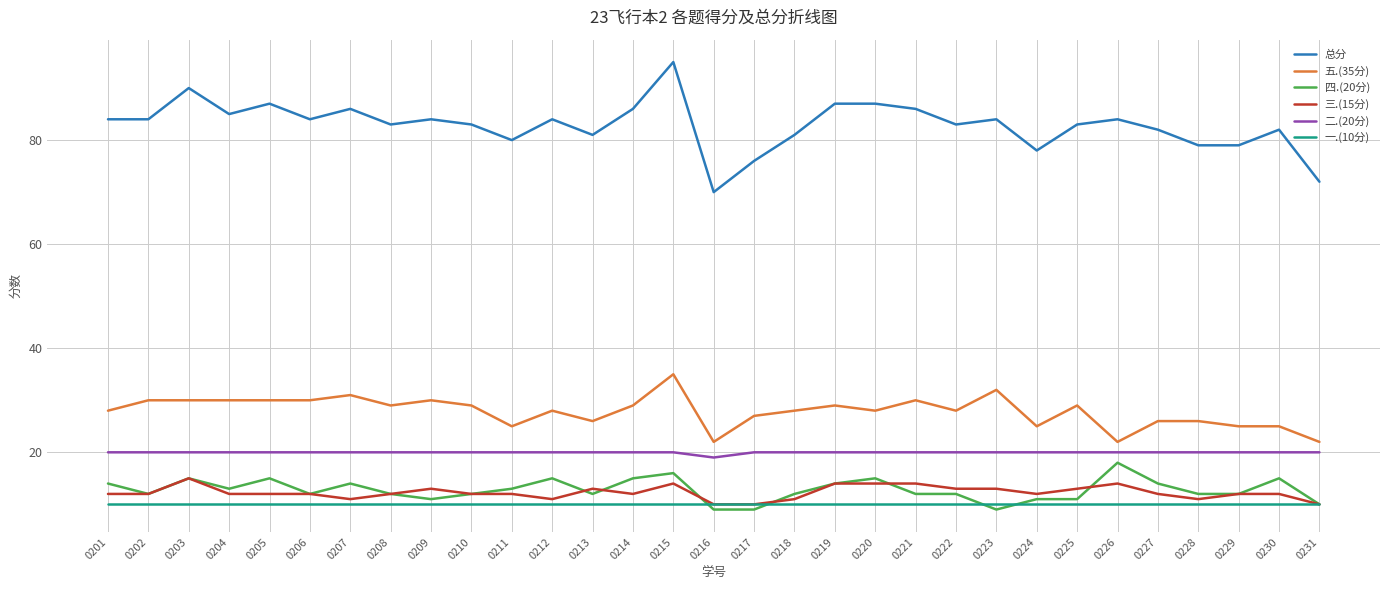

Is the value of 五.(35分) at 0224 greater than the value of 一.(10分) at 0224?

Yes